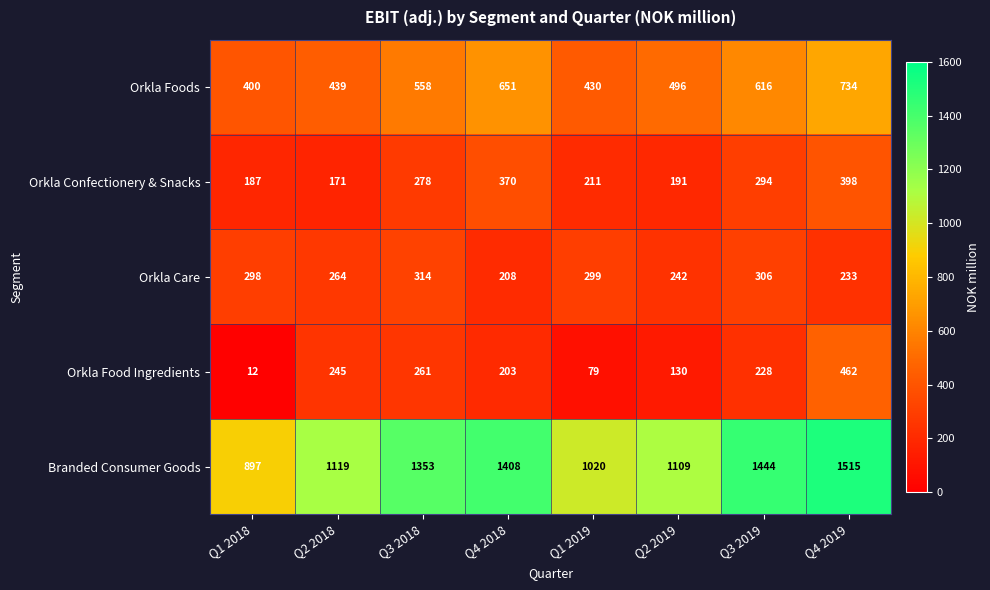

Count the number of categories in the chart.

8